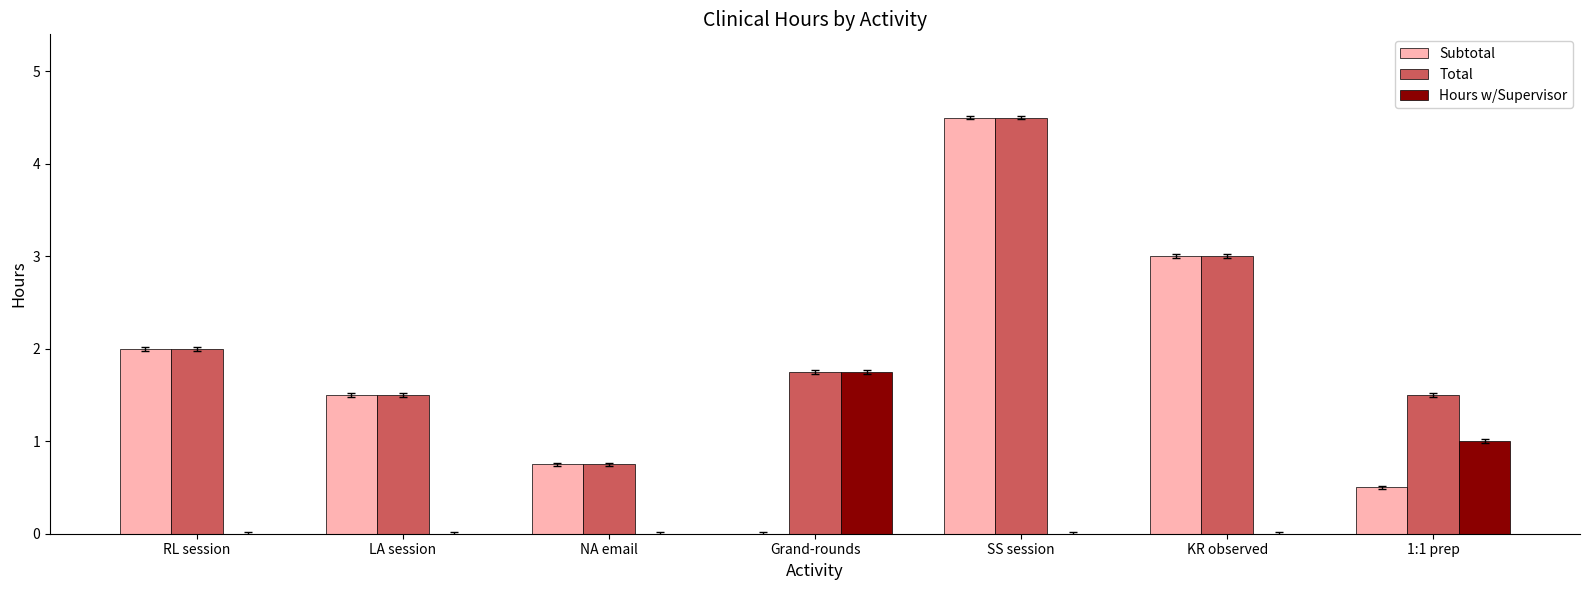

What are all the series names shown in the legend?

Subtotal, Total, Hours w/Supervisor